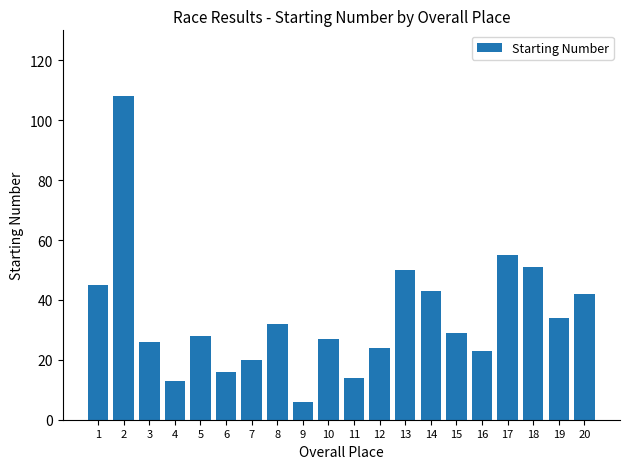

How many values are below 29?

10